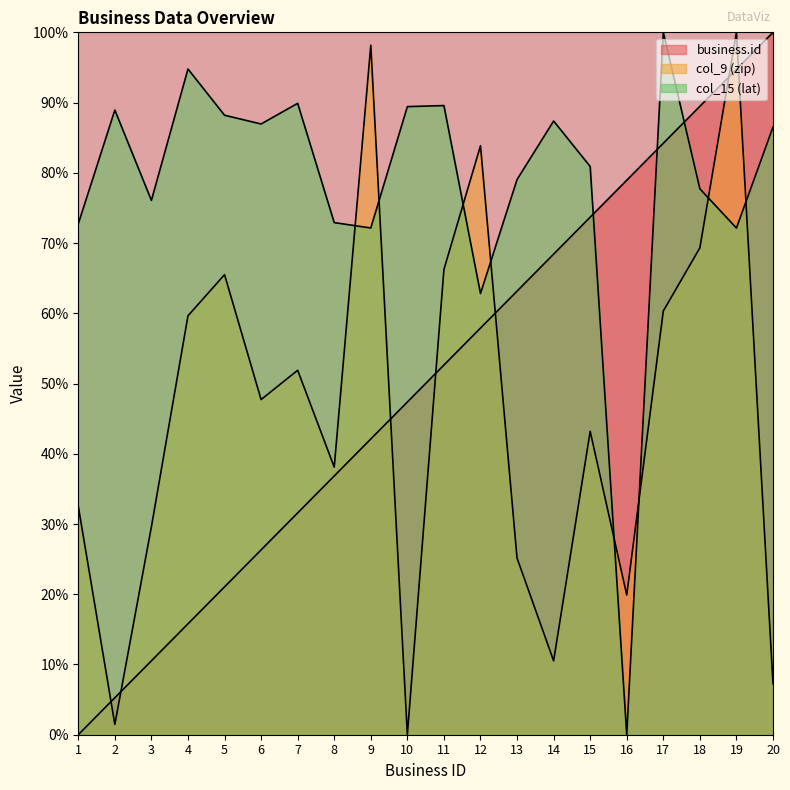

True or false: business.id has a value of 111.9 at 15.

False